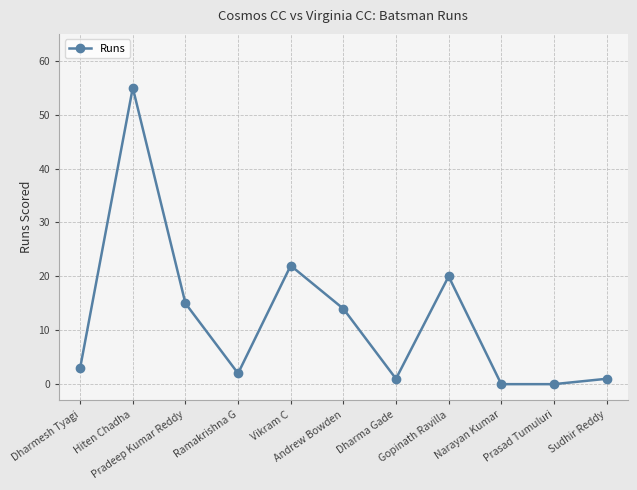

What is the difference between the maximum and minimum values?

55